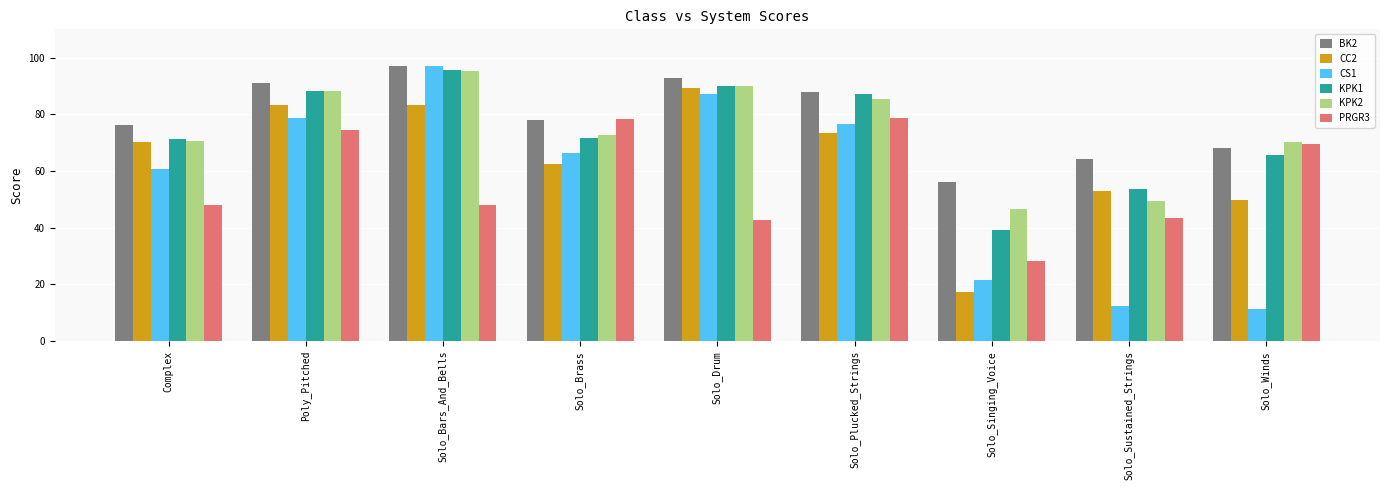

The value of PRGR3 at Solo_Singing_Voice is 28.2. True or false?

True